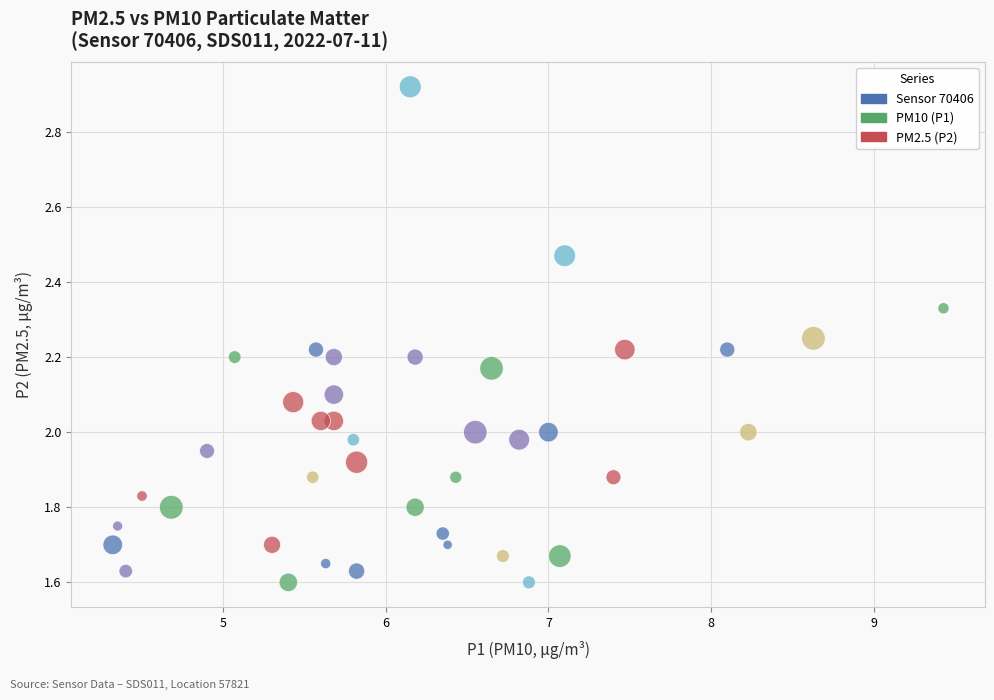

What is the range of X values (max minus min)?

5.1